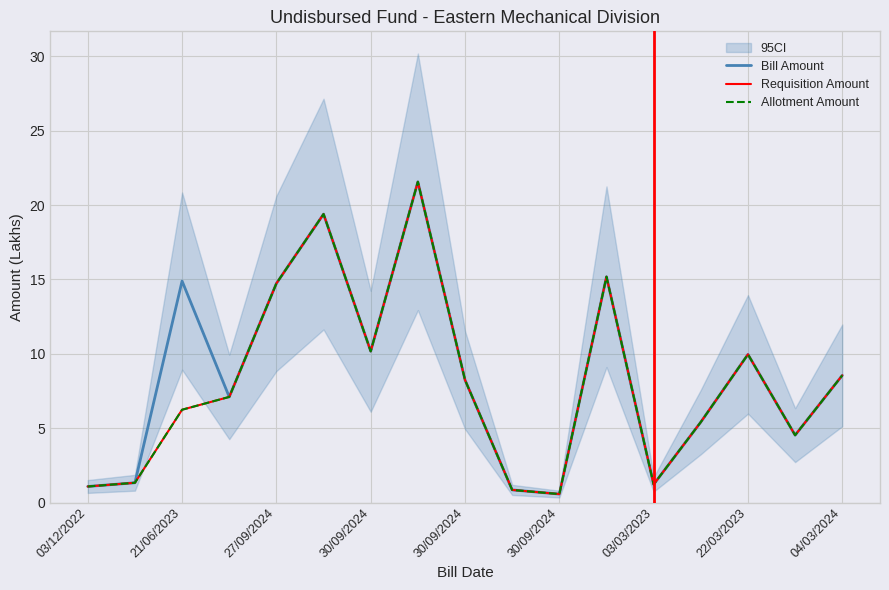

What is the sum of the Bill Amount values at 9 and 30/09/2024?

7.9